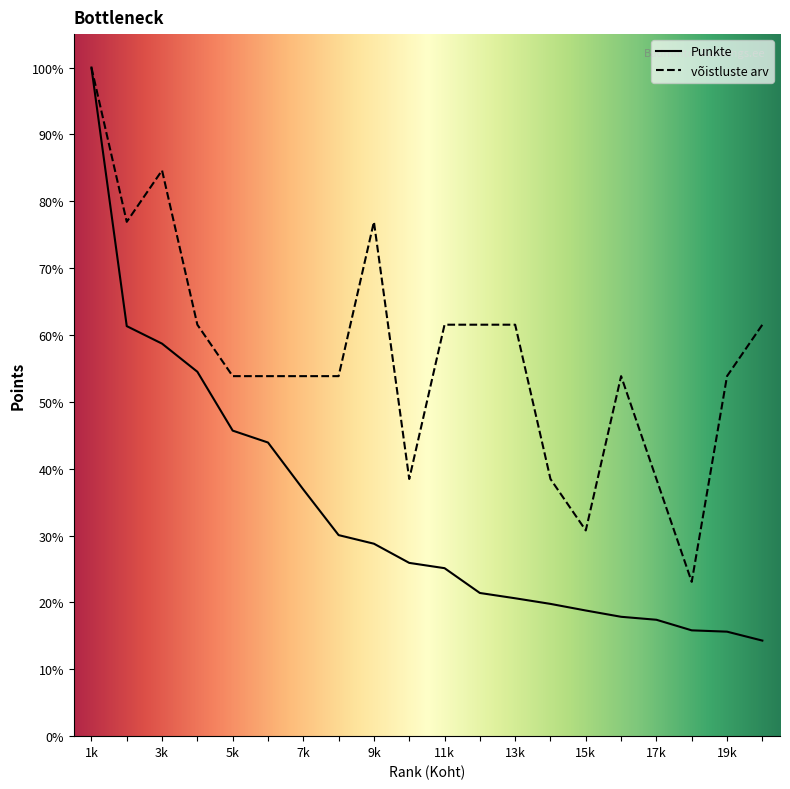

Between 7k and 11k, which series saw the biggest shift?

Punkte